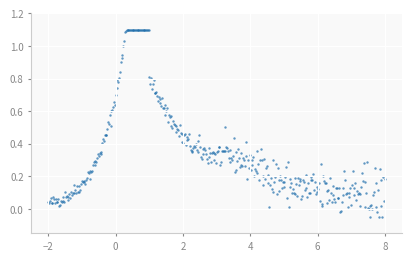

What is the range of X values (max minus min)?

10.0